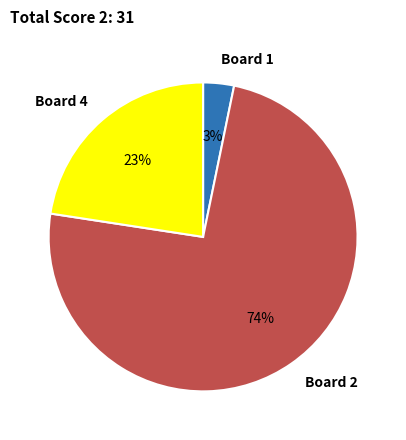

How many slices are in this pie chart?

3